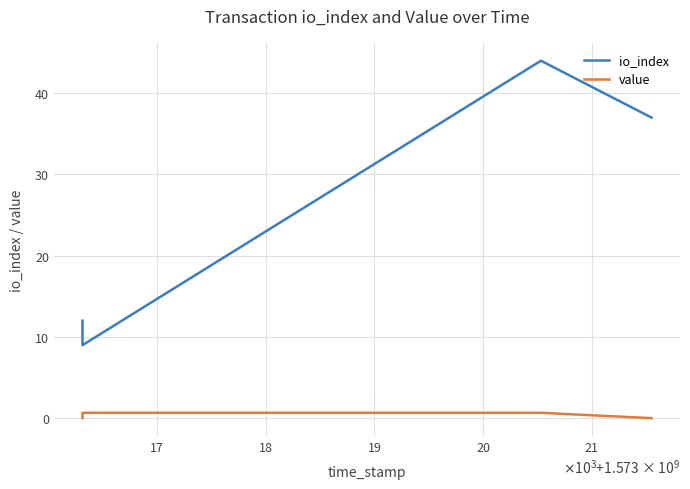

In io_index, how many points are lower than both neighbors (excluding endpoints)?

1